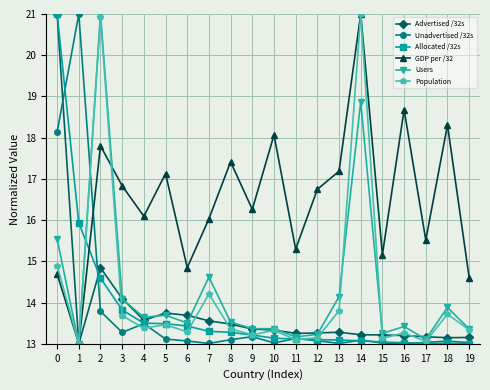

Read the Allocated /32s value at 15.

13.0